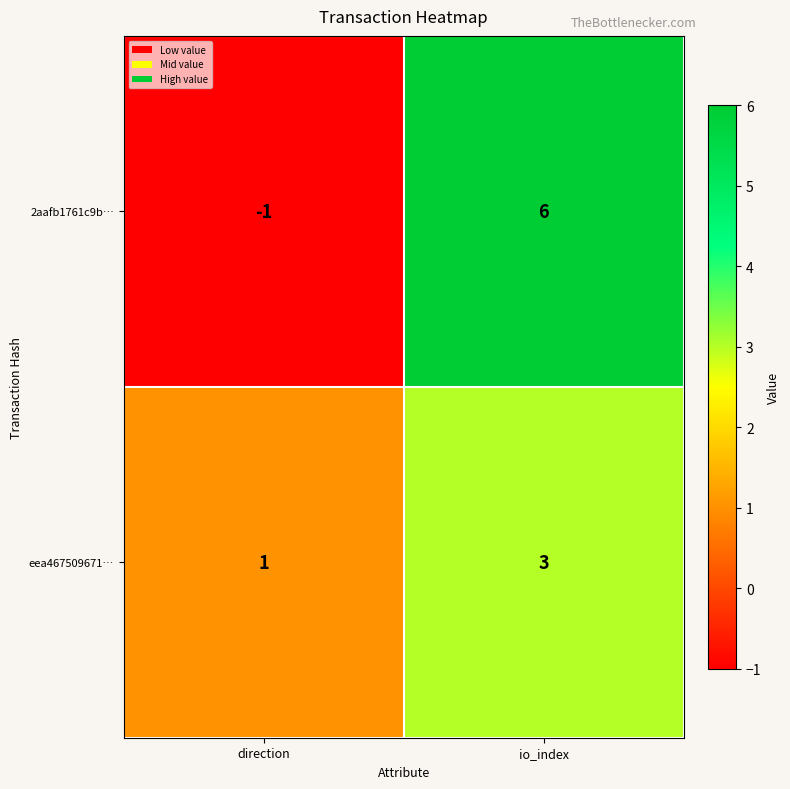

Rank the series at io_index from lowest to highest value.

eea467509671…, 2aafb1761c9b…